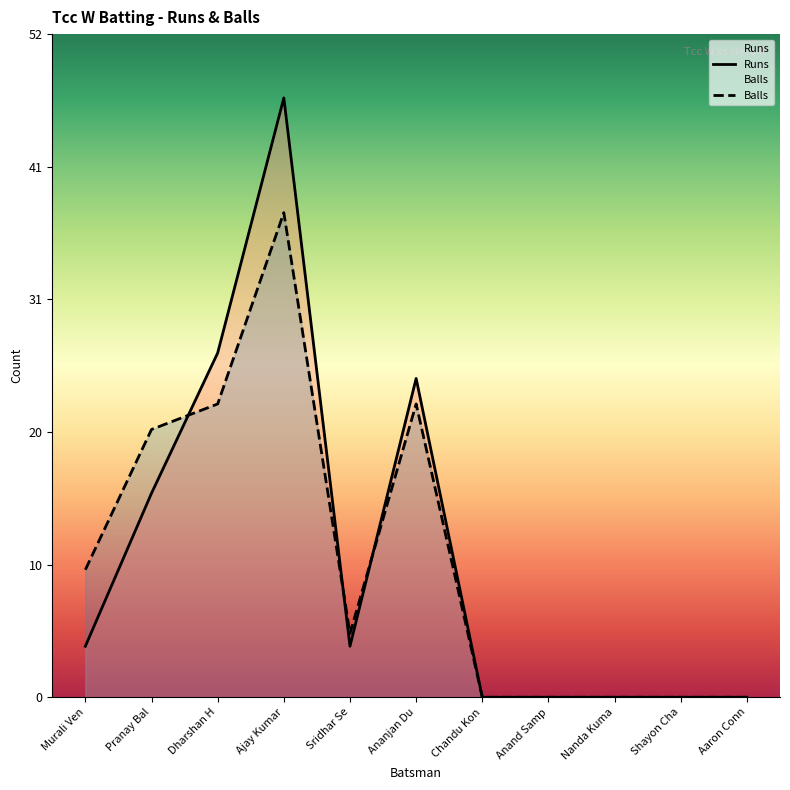

List the labels in order of Runs value, largest first.

Ajay Kumar, Dharshan H, Ananjan Du, Pranay Bal, Murali Ven, Sridhar Se, Chandu Kon, Anand Samp, Nanda Kuma, Shayon Cha, Aaron Conn